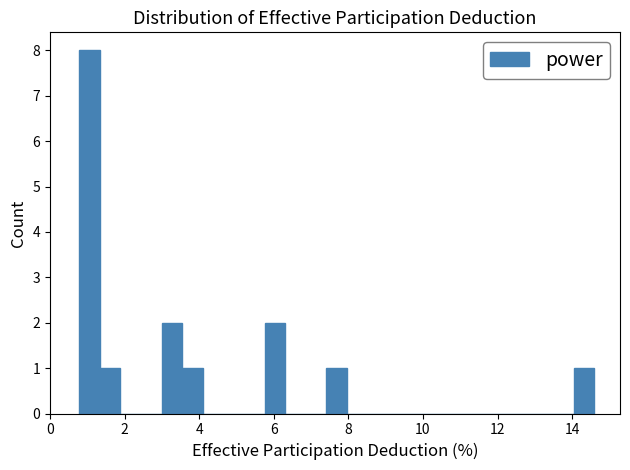

Around what value on the x-axis is the tallest bar? Give the approximate position of its centre, as read against the axis.

1.0